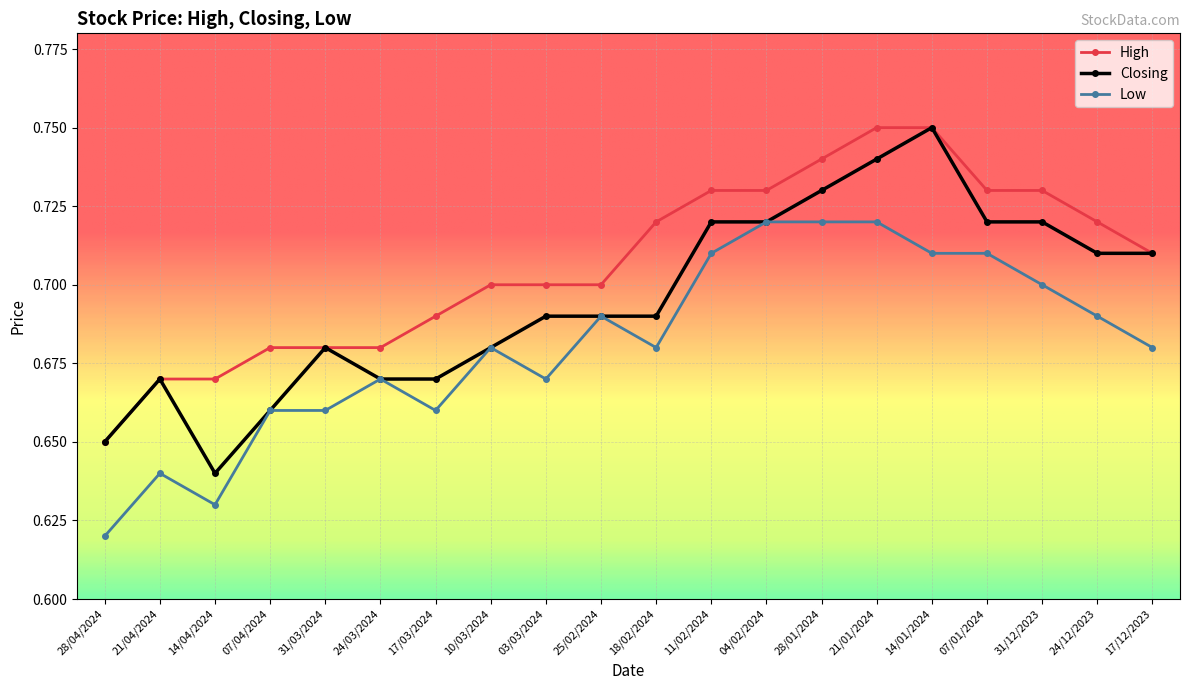

What is the label of the 9th point from the left?

03/03/2024